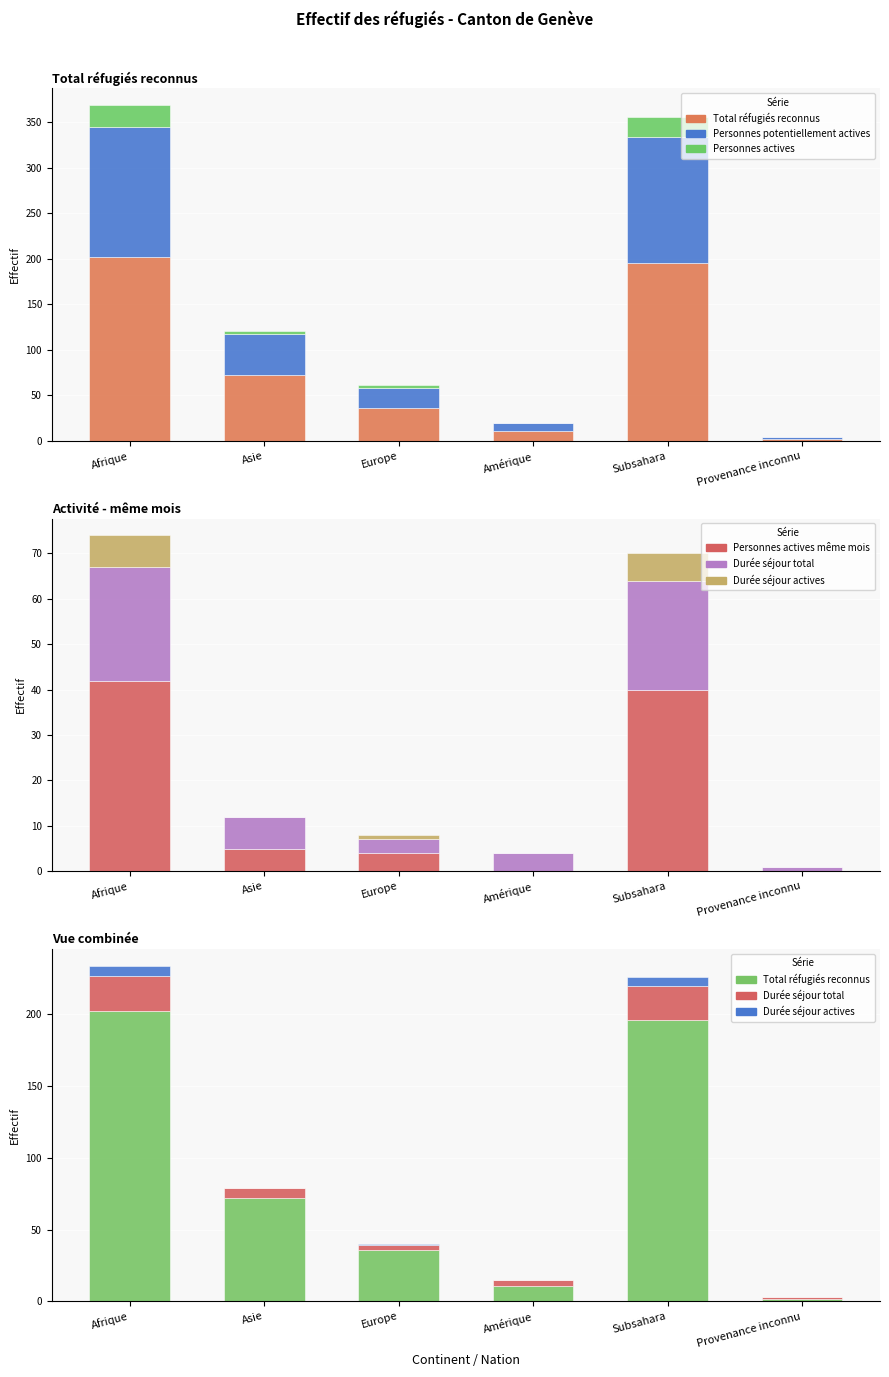

At Asie, list the series in order from largest to smallest.

Total réfugiés reconnus, Personnes potentiellement actives, Durée séjour total, Personnes actives même mois, Personnes actives, Durée séjour actives